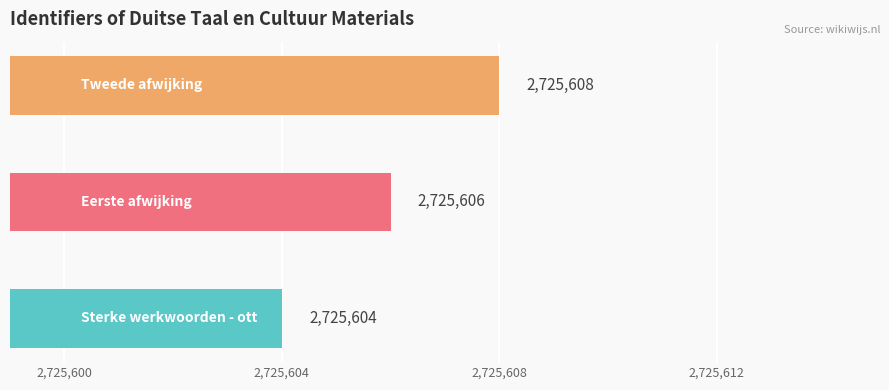

What is the smallest value displayed?

2725604